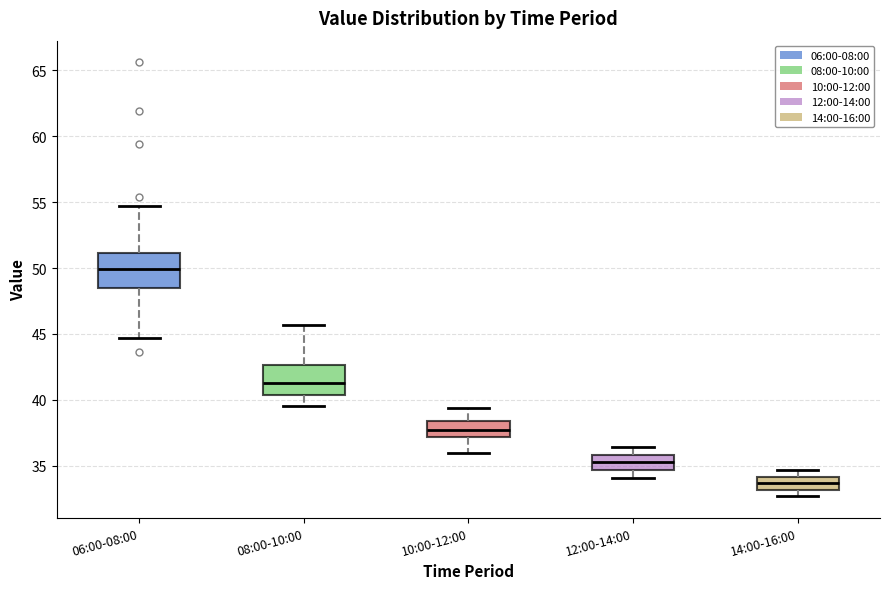

Where is the upper edge of the box for 08:00-10:00 on the y-axis? The values are not printed on the chart, so give them approximately, as read against the axis.

42.5